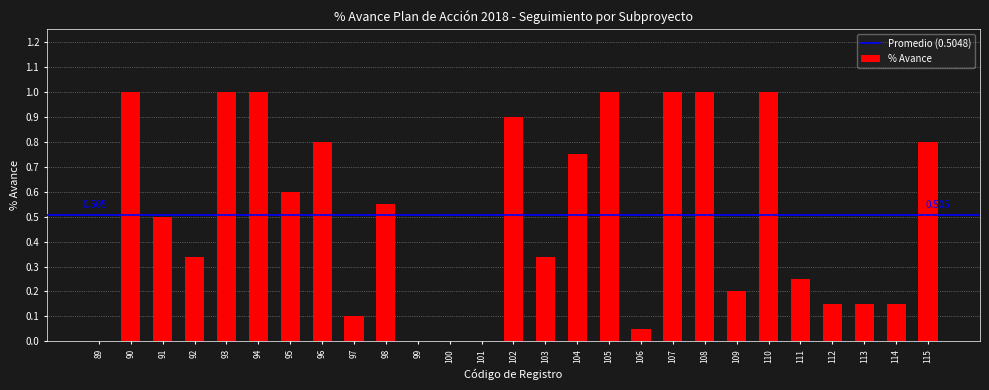

Count the number of data series in this chart.

1